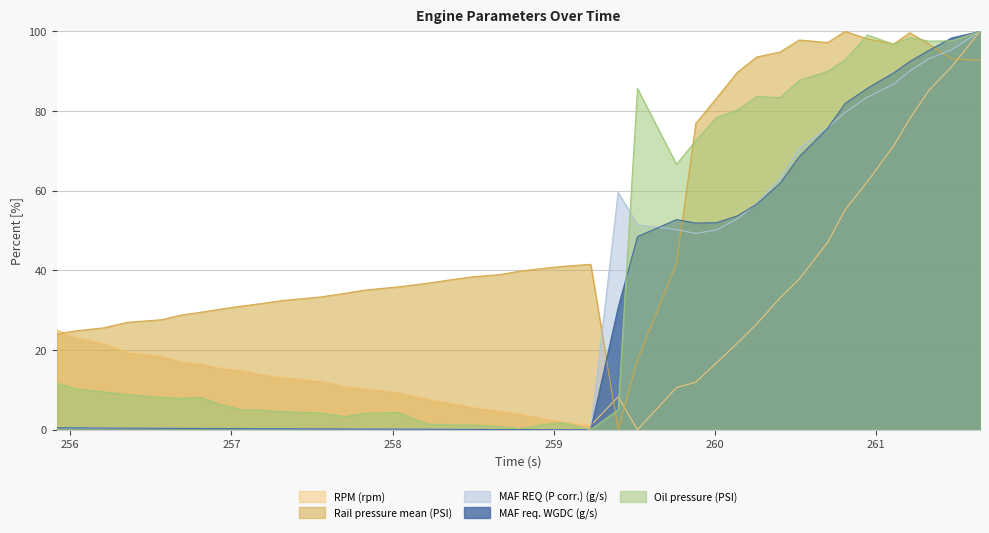

Where is the first local minimum for Rail pressure mean (PSI)?

259.4